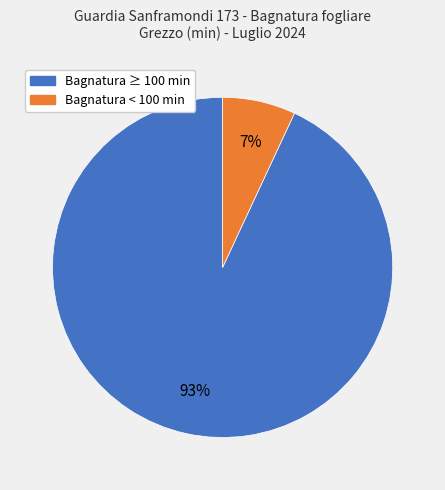

Does any single category account for the majority?

Yes